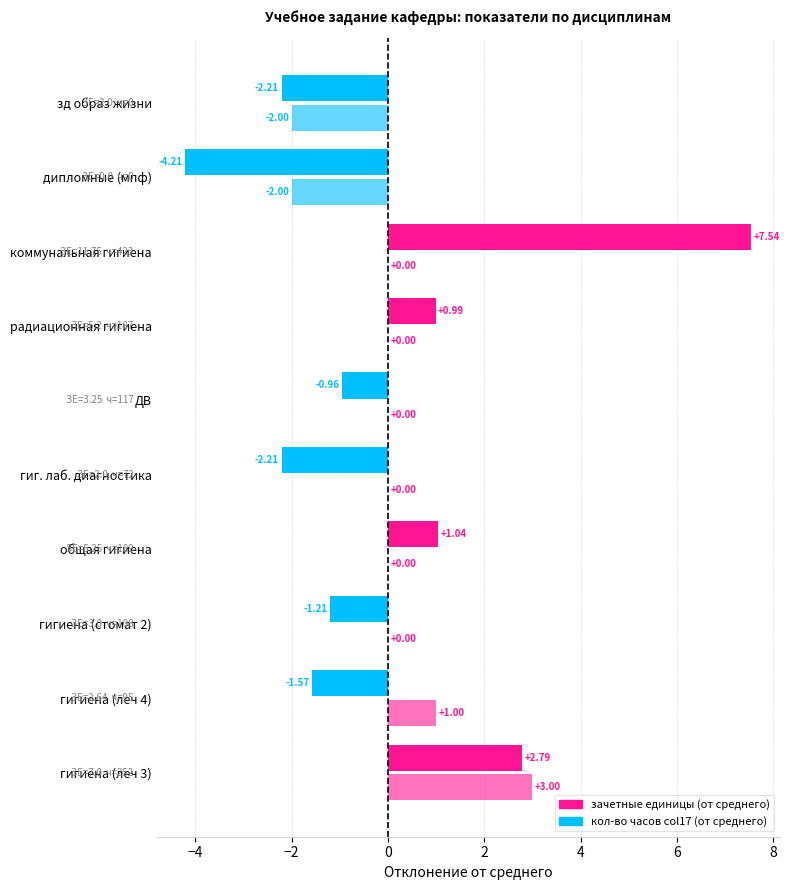

What is the minimum value shown in the chart?

-4.2